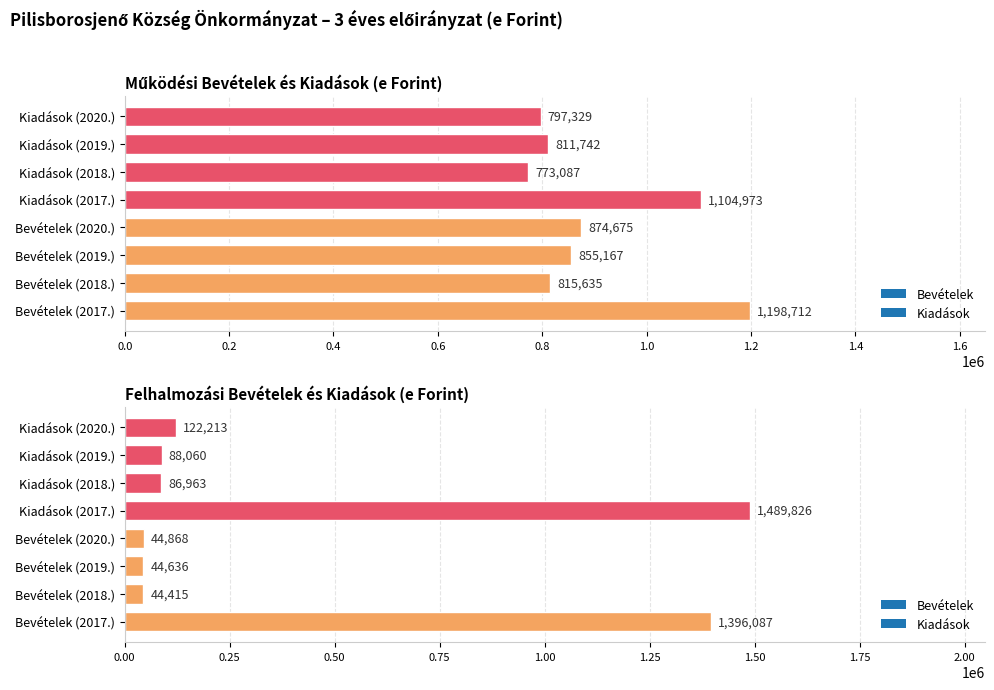

At which category is the sum across all series the highest?

2017.